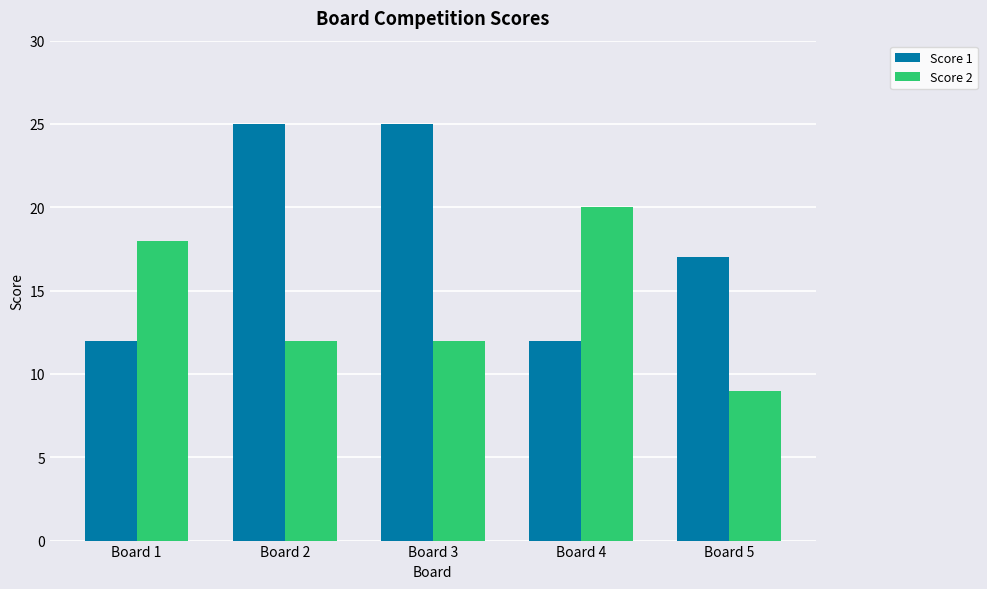

List the series in order of their overall mean, highest first.

Score 1, Score 2